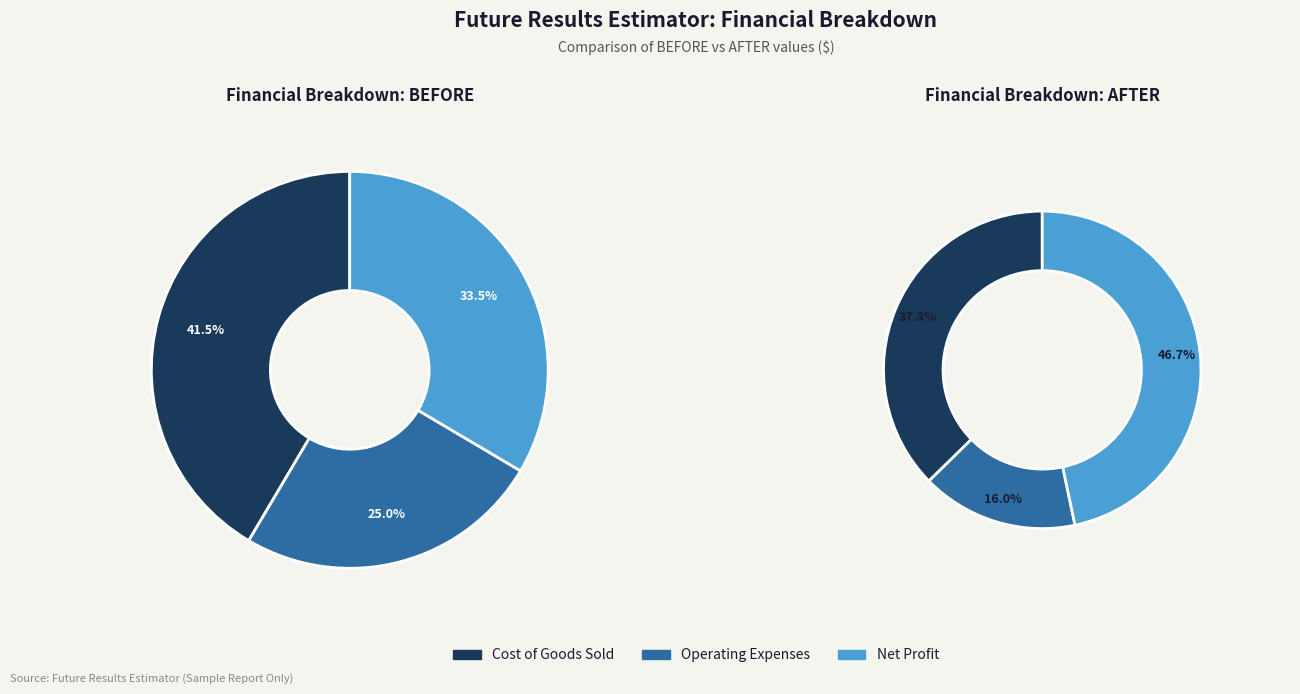

Which slice is the smallest?

Operating Expenses